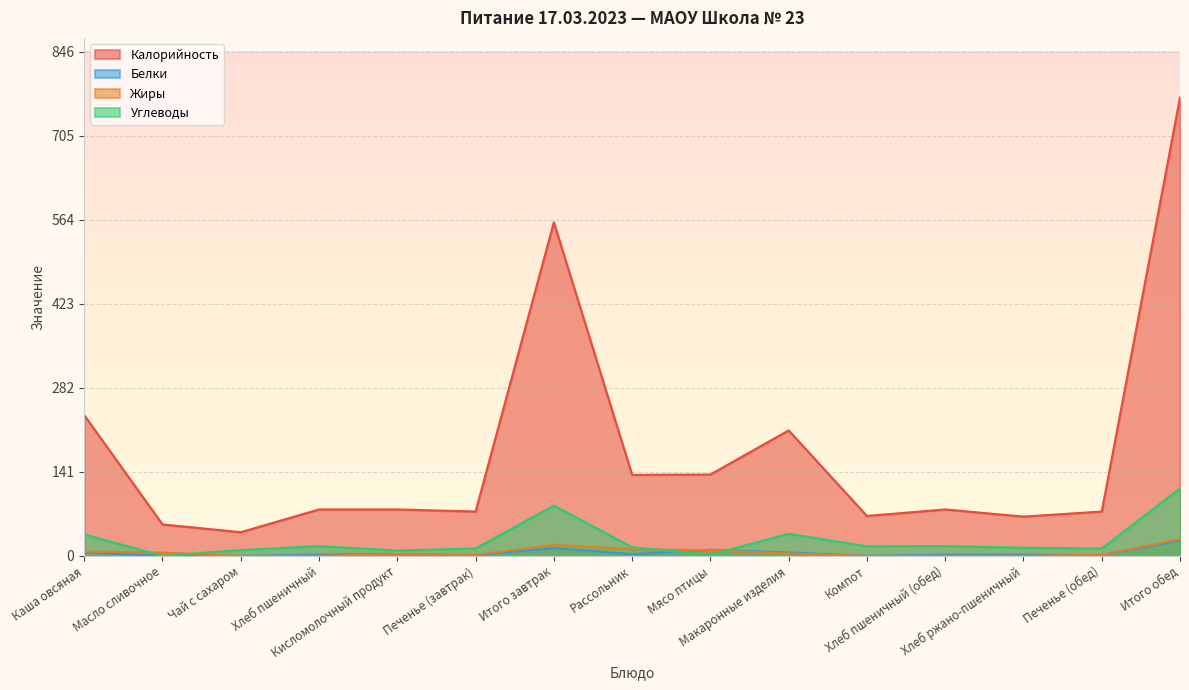

What is the difference between the highest and lowest values at Печенье (обед)?

73.0